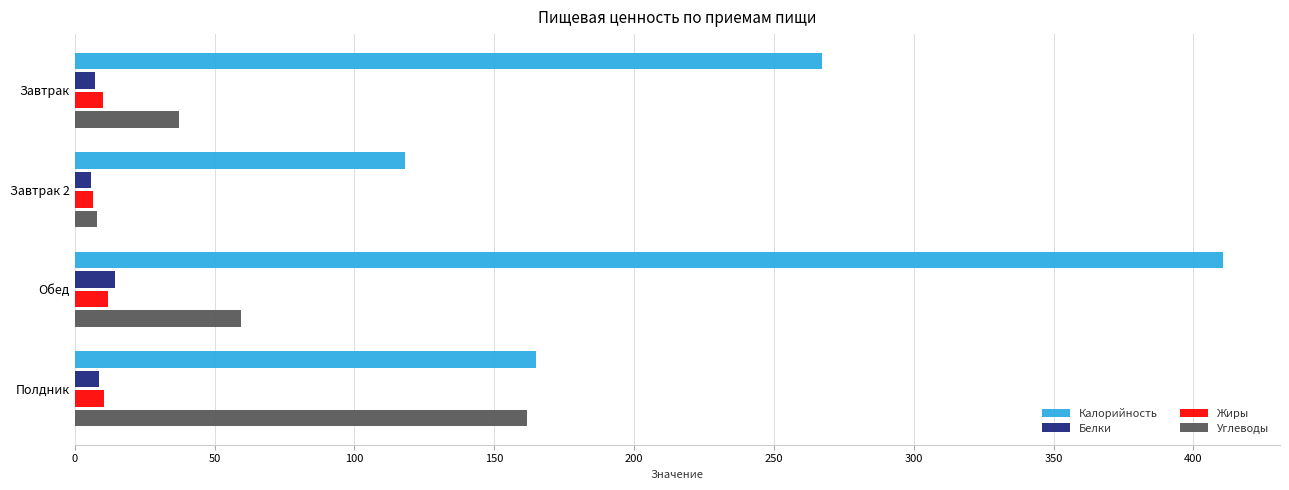

Rank the categories by Калорийность value from highest to lowest.

Обед, Завтрак, Полдник, Завтрак 2